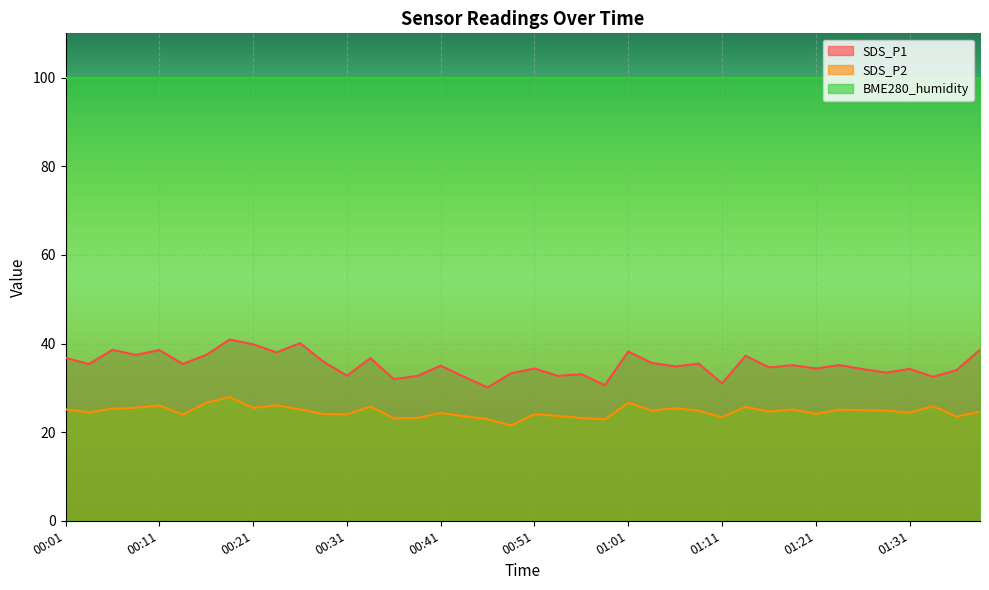

What position from the left is 01:29?

36